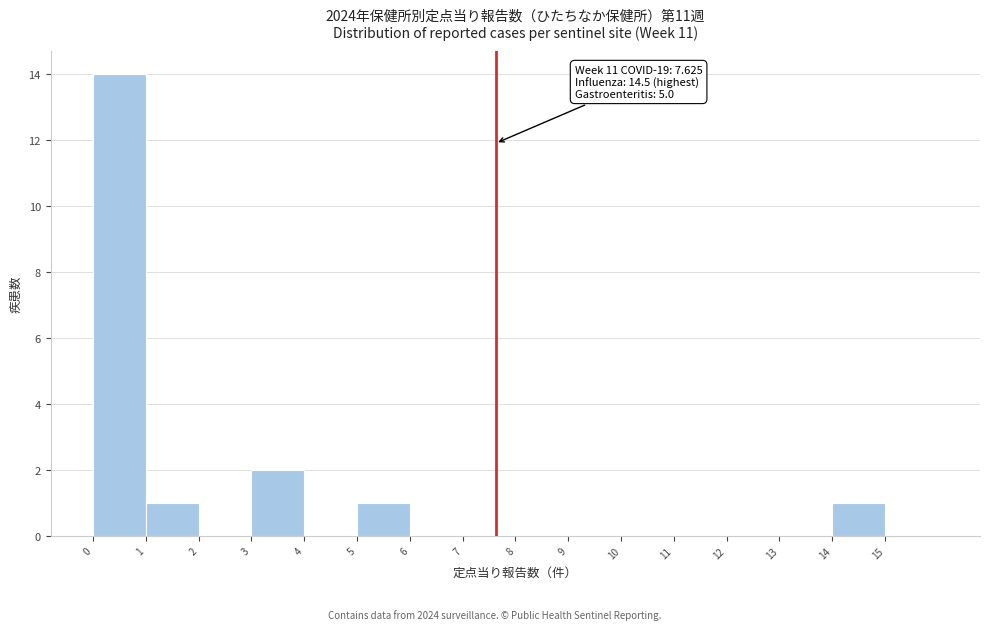

Over which range of the x-axis is the bar tallest?

0 to 1